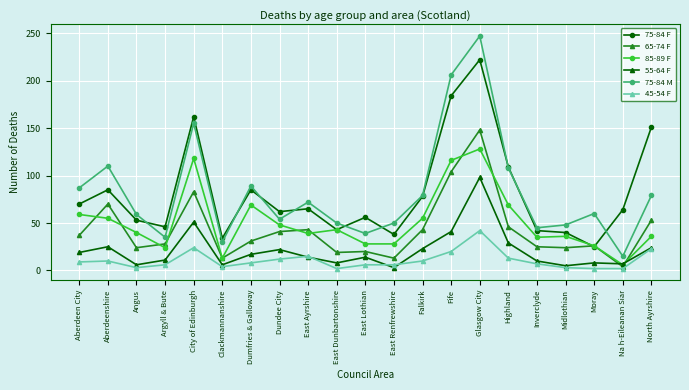

True or false: 85-89 F and 75-84 M cross at least once.

False